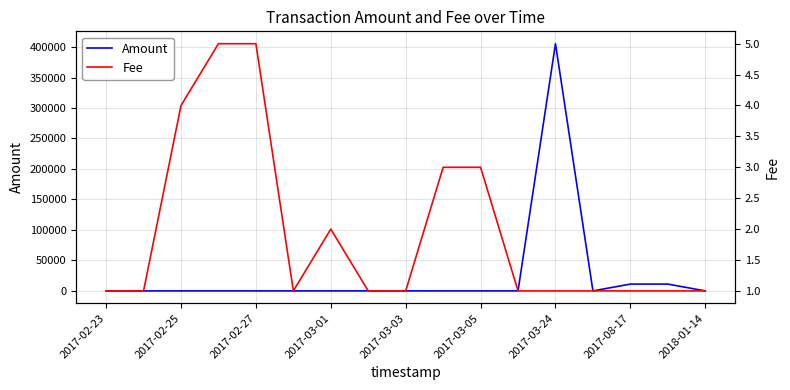

How many intersections are there between Amount and Fee?

1